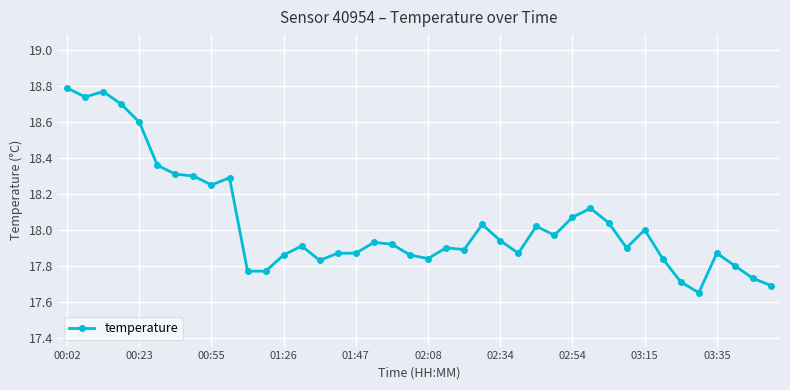

What is the difference between the maximum and minimum values?

1.1